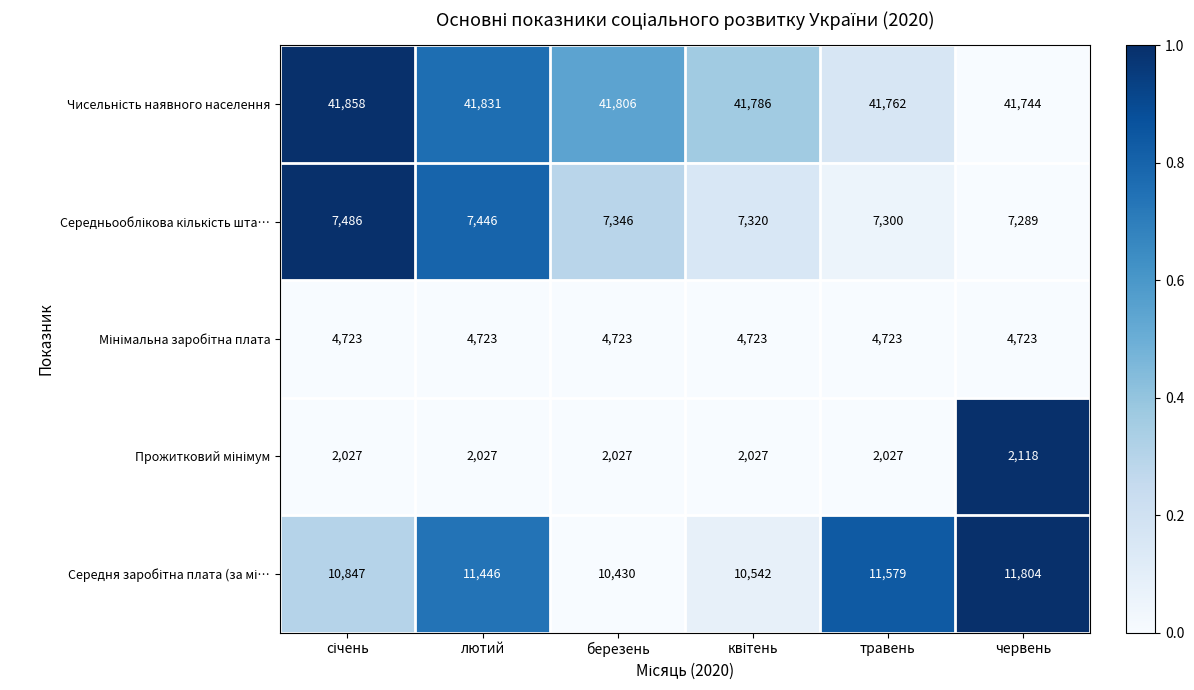

What is the maximum value shown in the chart?

41858